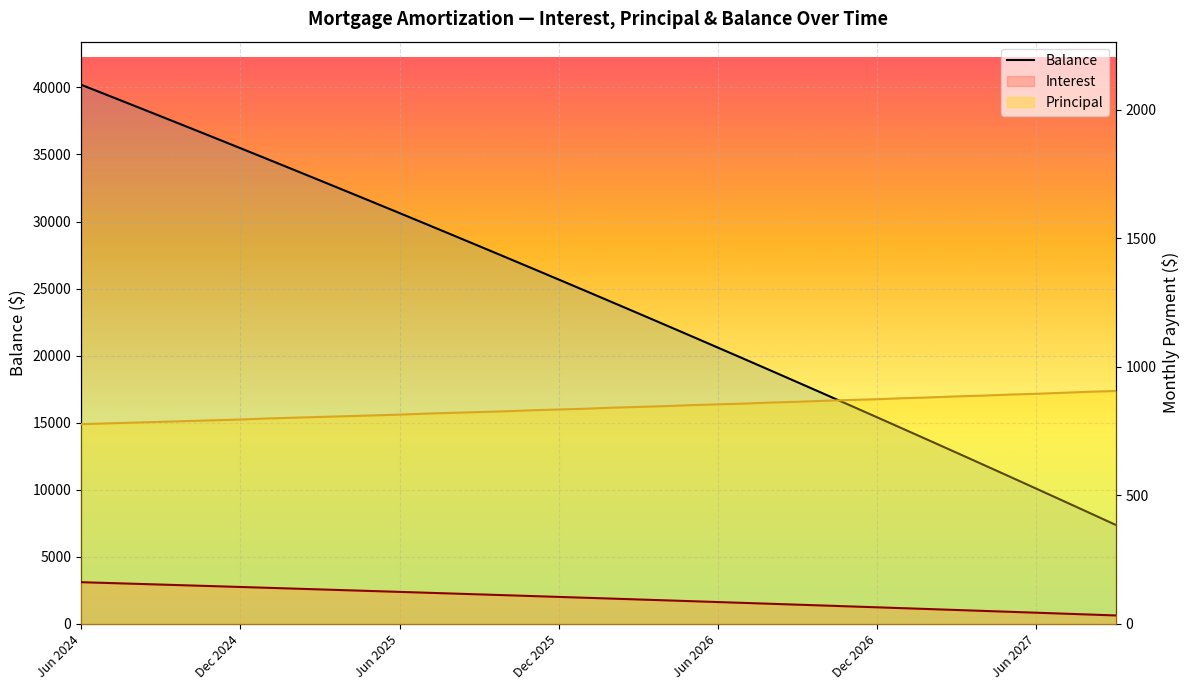

What is the difference between the maximum and minimum values?

32815